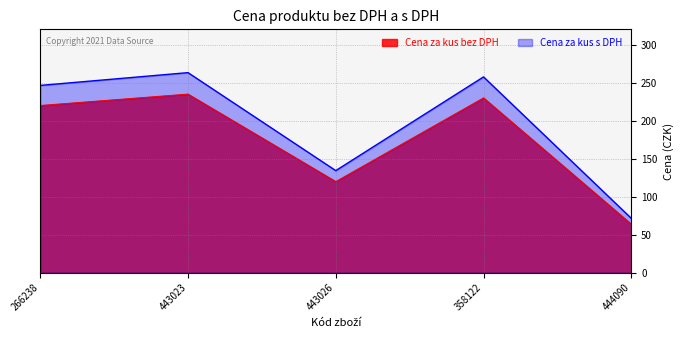

Which category has the lowest value across all series?

444090